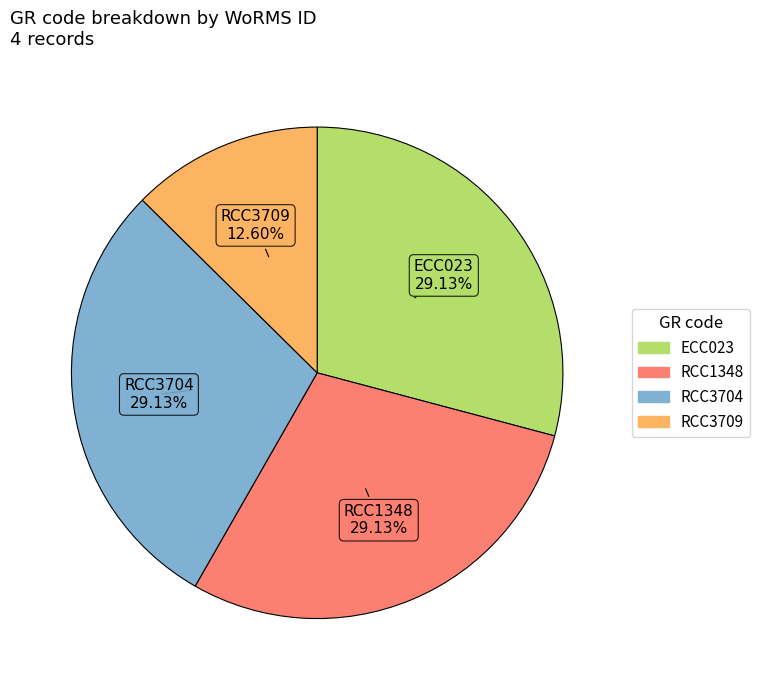

The RCC3709 slice represents 13% of the pie. True or false?

True